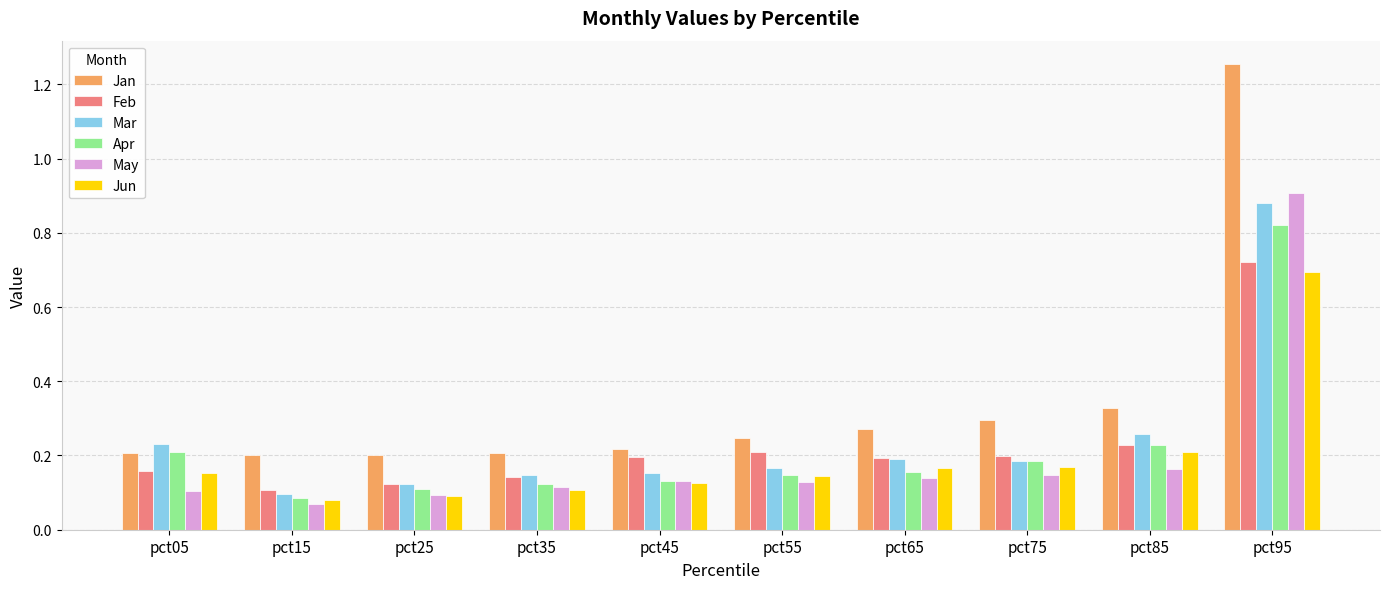

What is the total value across all series at pct45?

1.0